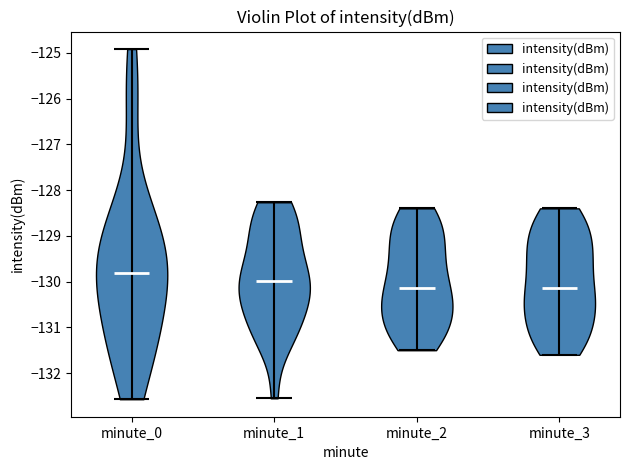

Reading left to right, read every violin against the y-axis: where its median line is, and the lowest and highest points it reaches. The values are not printed on the chart, so give them approximately, as read against the axis.

minute_0: median line -129.8, lowest point -132.6, highest point -124.9
minute_1: median line -130.0, lowest point -132.6, highest point -128.3
minute_2: median line -130.1, lowest point -131.5, highest point -128.4
minute_3: median line -130.1, lowest point -131.6, highest point -128.4